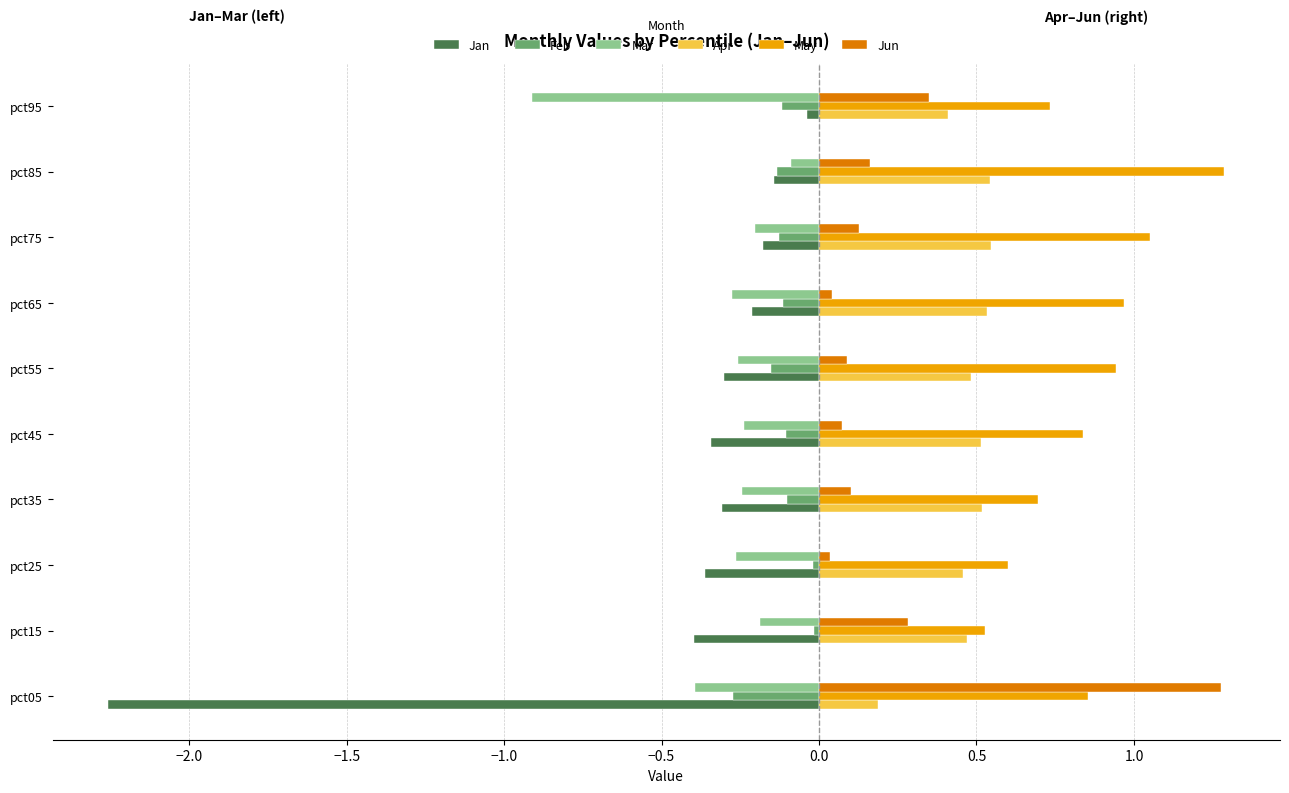

Which series has the largest total across all categories?

May